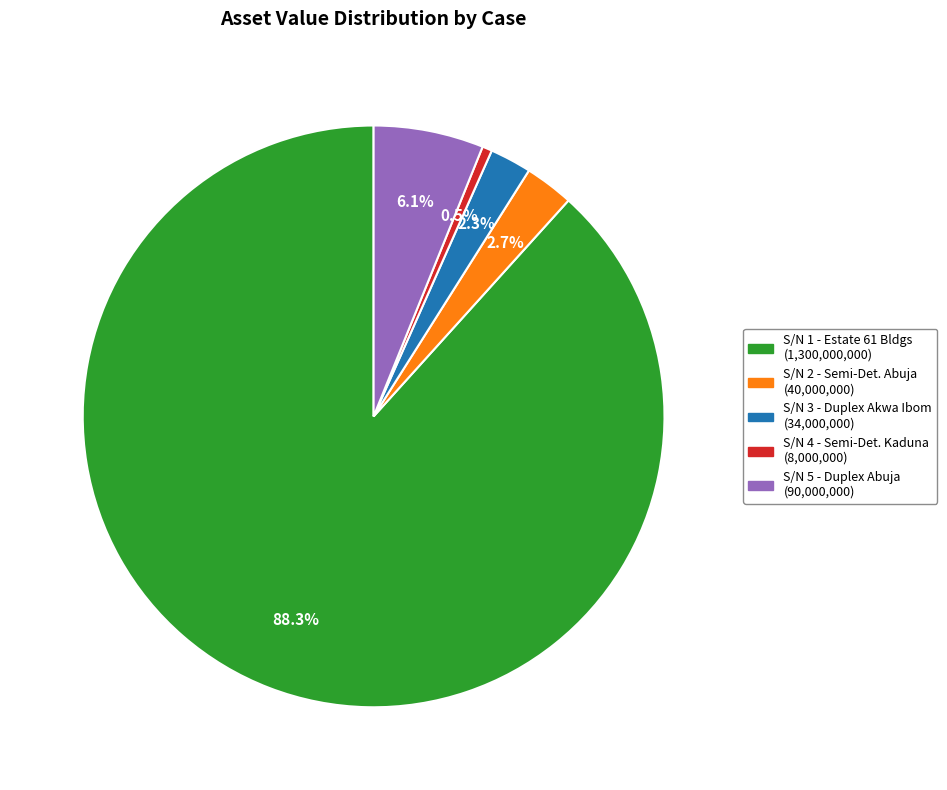

Is there any slice that represents more than half of the pie?

Yes